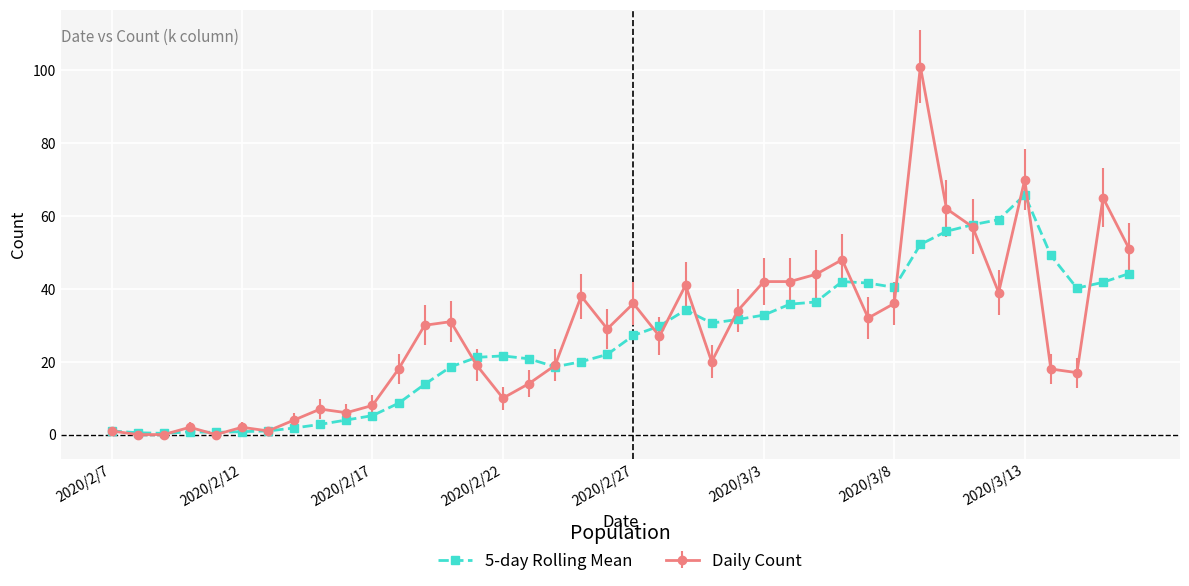

Which series has the largest range (max minus min)?

Daily Count